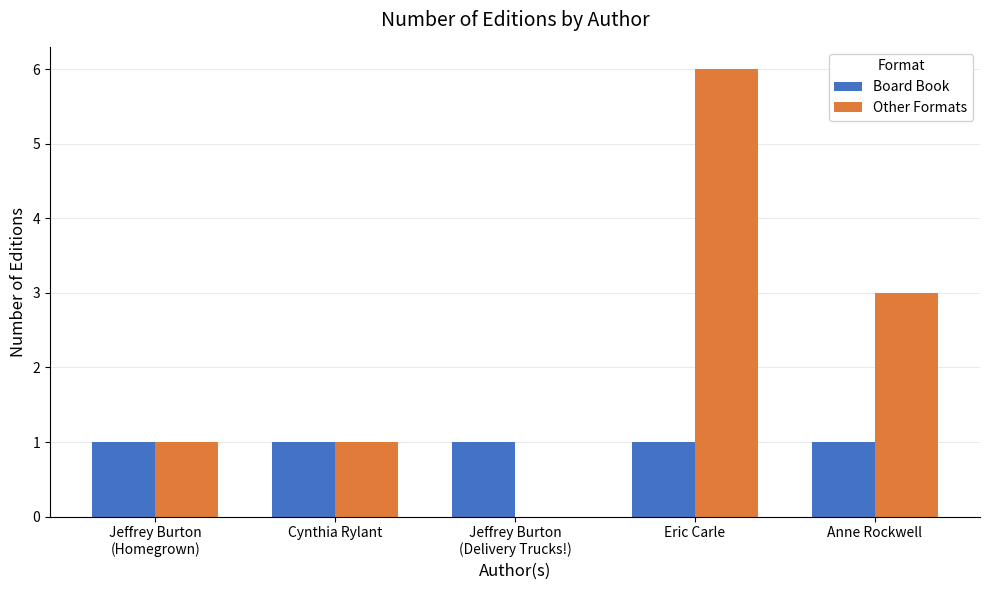

Between Cynthia Rylant and Anne Rockwell, which series saw the biggest shift?

Other Formats